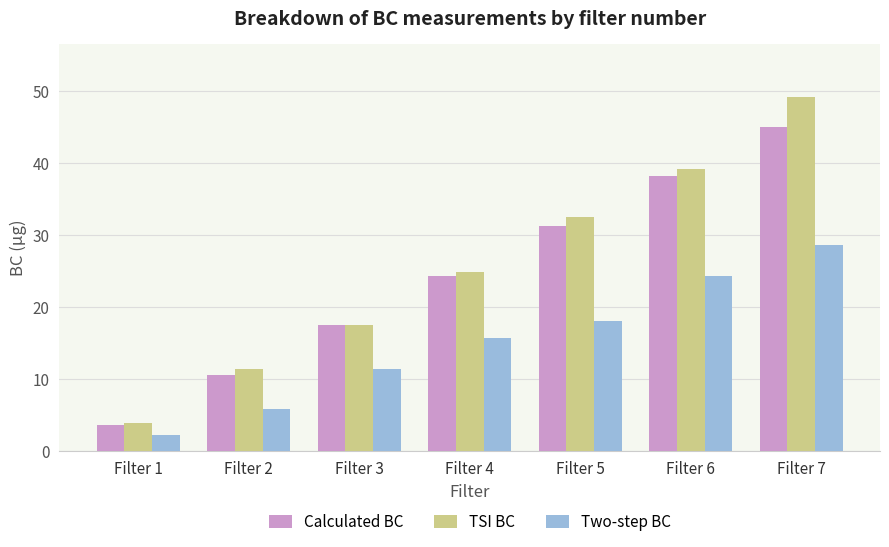

The value of TSI BC at Filter 3 is 30.9. True or false?

False